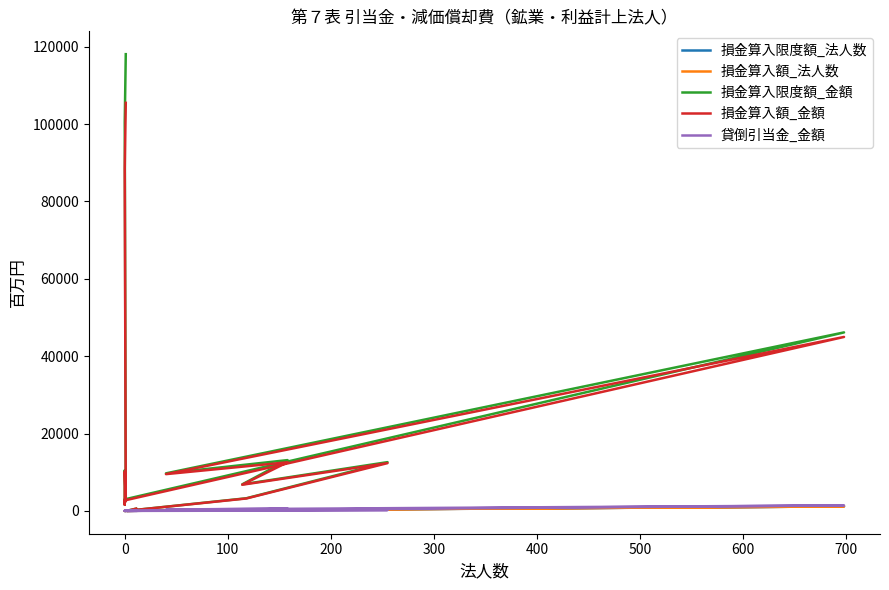

Which series has the largest total across all categories?

損金算入限度額_金額